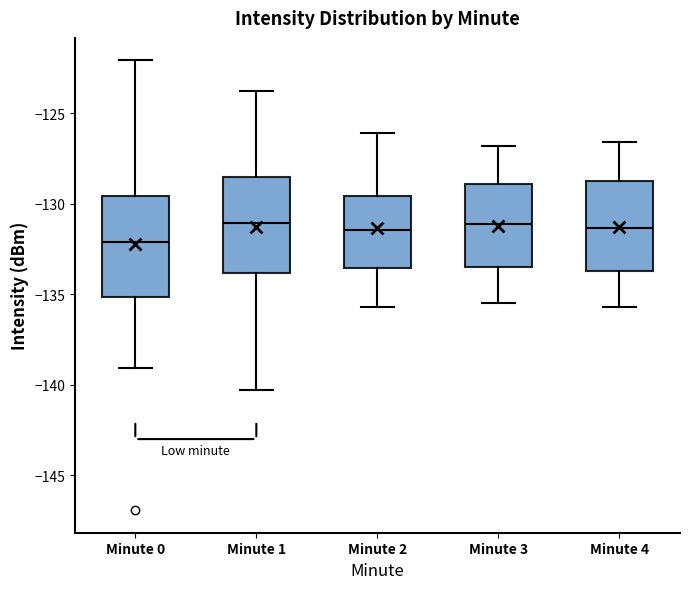

Reading left to right, read every box against the y-axis: the position of its median line, the range the box covers, and the ends of its whiskers. The values are not printed on the chart, so give them approximately, as read against the axis.

Minute 0: median -132.0, box -135.0 to -129.5, whiskers -139.0 to -122.0
Minute 1: median -131.0, box -134.0 to -128.5, whiskers -140.5 to -123.5
Minute 2: median -131.5, box -133.5 to -129.5, whiskers -135.5 to -126.0
Minute 3: median -131.0, box -133.5 to -129.0, whiskers -135.5 to -127.0
Minute 4: median -131.5, box -133.5 to -128.5, whiskers -135.5 to -126.5